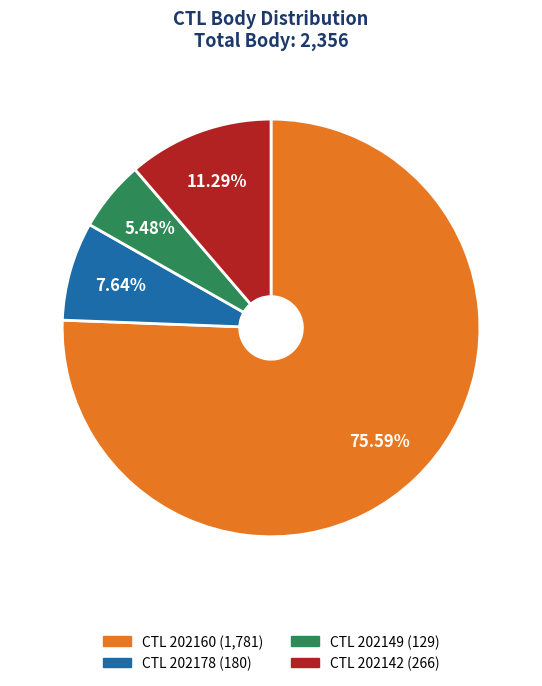

Is there a majority slice in this chart?

Yes